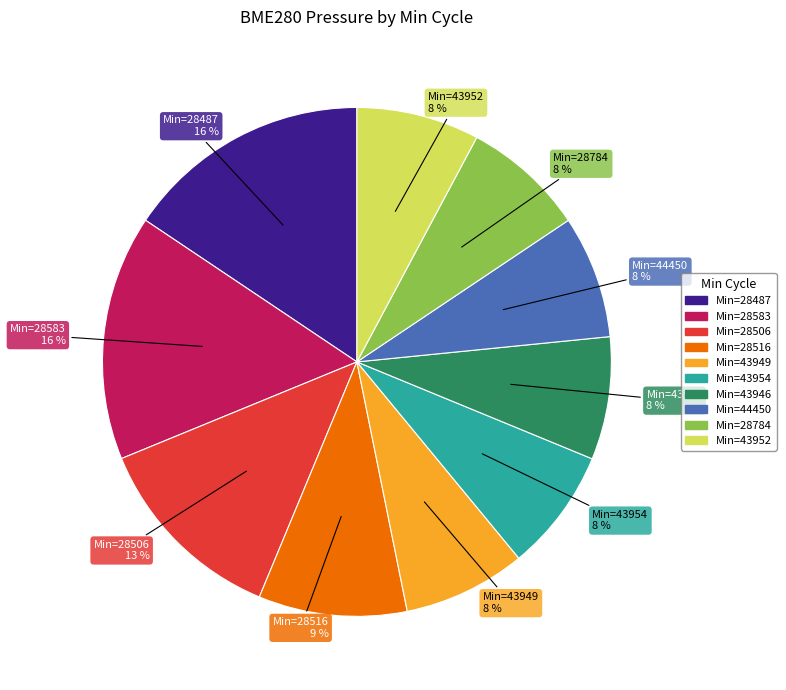

Is there any slice that represents more than half of the pie?

No